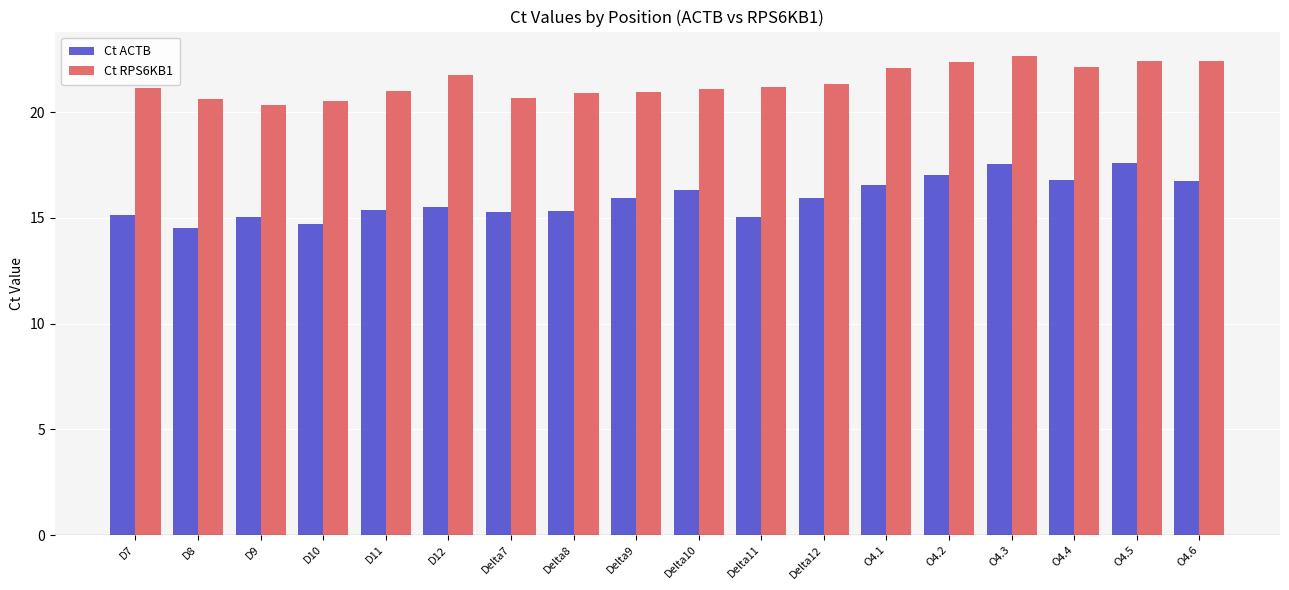

What is the sum of the Ct RPS6KB1 values at D12 and Delta9?

42.7